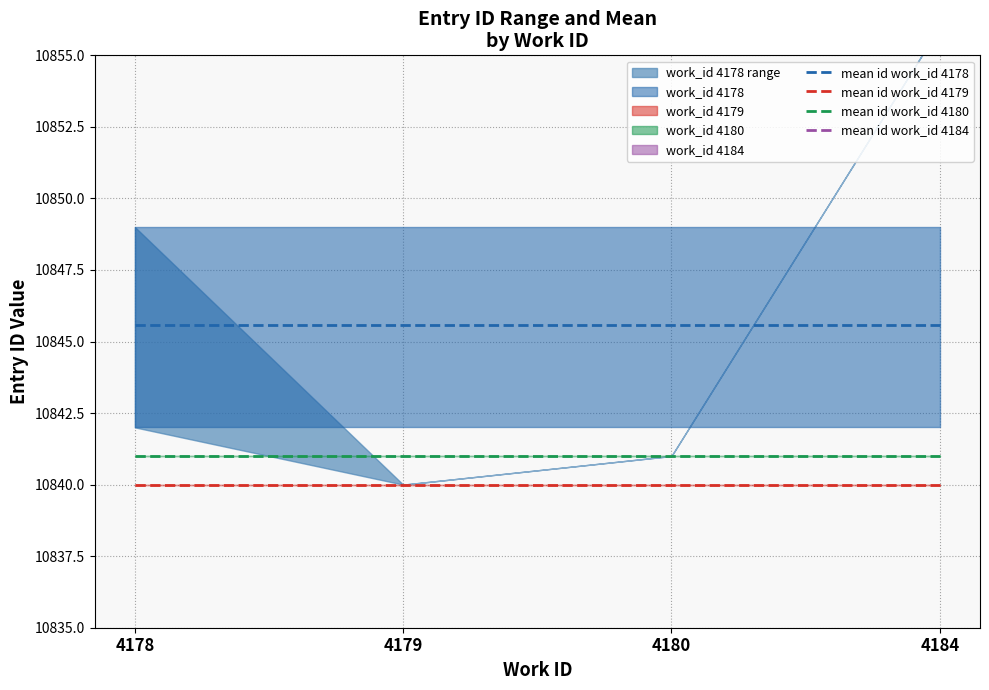

Which series has the largest total across all categories?

mean id work_id 4184